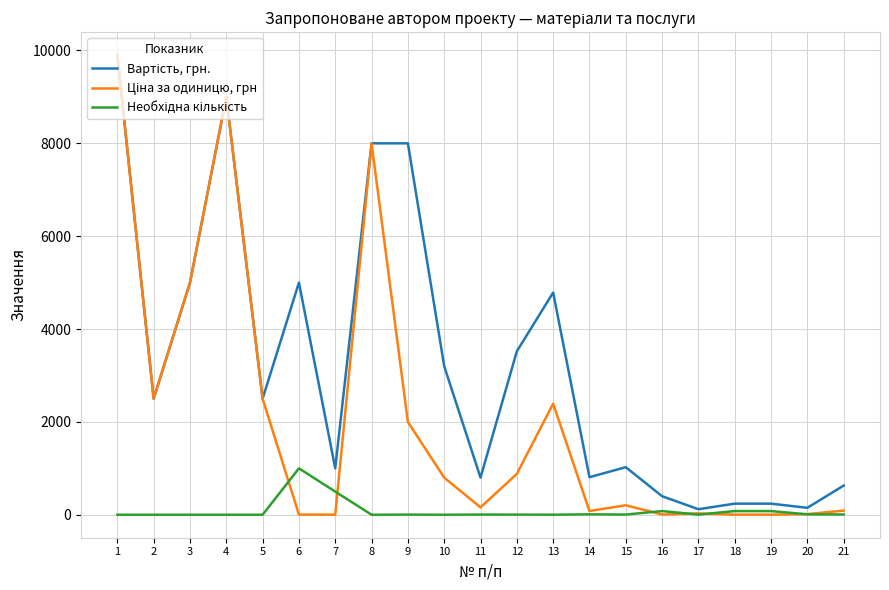

What is the greatest value displayed?

9900